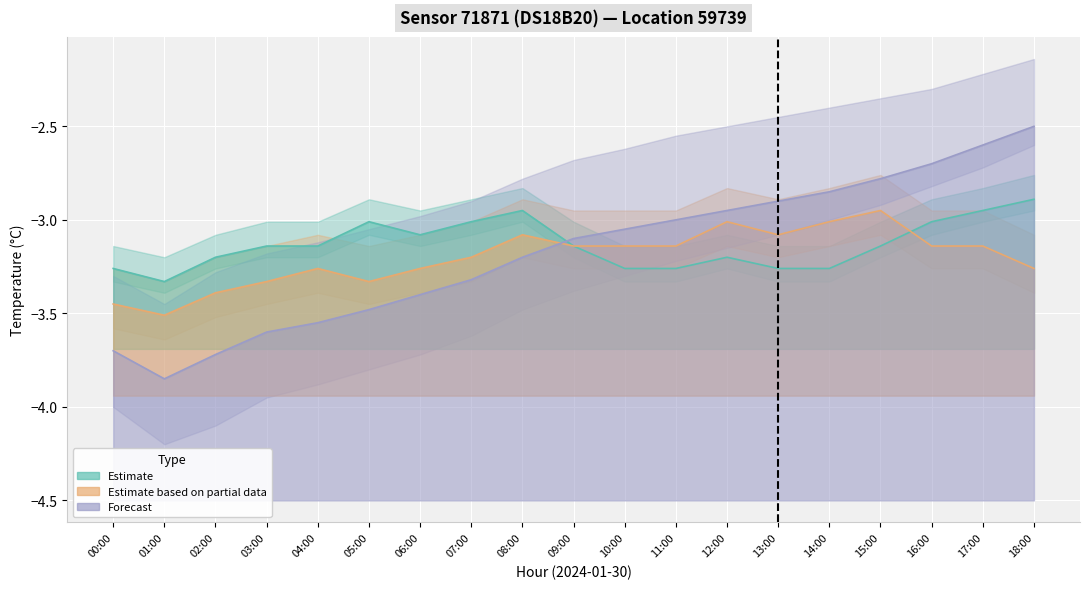

Reading left to right, extract all data points from this chart.

Estimate: 00:00=-3.3	01:00=-3.3	02:00=-3.2	03:00=-3.1	04:00=-3.1	05:00=-3.0	06:00=-3.1	07:00=-3.0	08:00=-3.0	09:00=-3.1	10:00=-3.3	11:00=-3.3	12:00=-3.2	13:00=-3.3	14:00=-3.3	15:00=-3.1	16:00=-3.0	17:00=-3.0	18:00=-2.9
Estimate based on partial data: 00:00=-3.5	01:00=-3.5	02:00=-3.4	03:00=-3.3	04:00=-3.3	05:00=-3.3	06:00=-3.3	07:00=-3.2	08:00=-3.1	09:00=-3.1	10:00=-3.1	11:00=-3.1	12:00=-3.0	13:00=-3.1	14:00=-3.0	15:00=-3.0	16:00=-3.1	17:00=-3.1	18:00=-3.3
Forecast: 00:00=-3.7	01:00=-3.9	02:00=-3.7	03:00=-3.6	04:00=-3.5	05:00=-3.5	06:00=-3.4	07:00=-3.3	08:00=-3.2	09:00=-3.1	10:00=-3.0	11:00=-3.0	12:00=-3.0	13:00=-2.9	14:00=-2.9	15:00=-2.8	16:00=-2.7	17:00=-2.6	18:00=-2.5